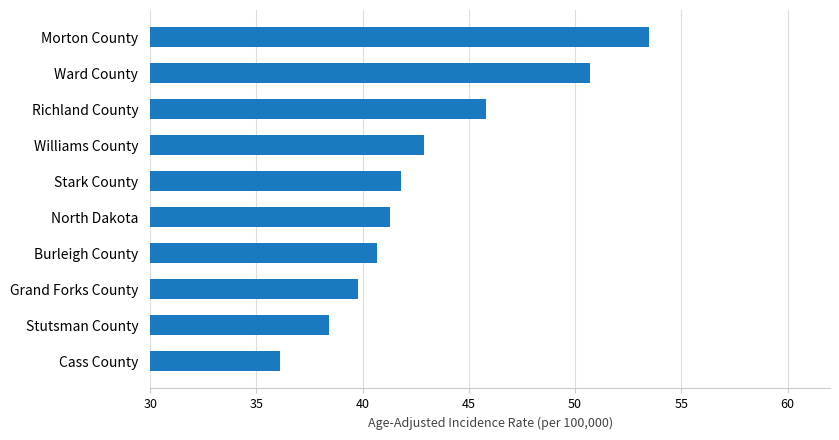

True or false: the data shows 31.2 at Ward County.

False